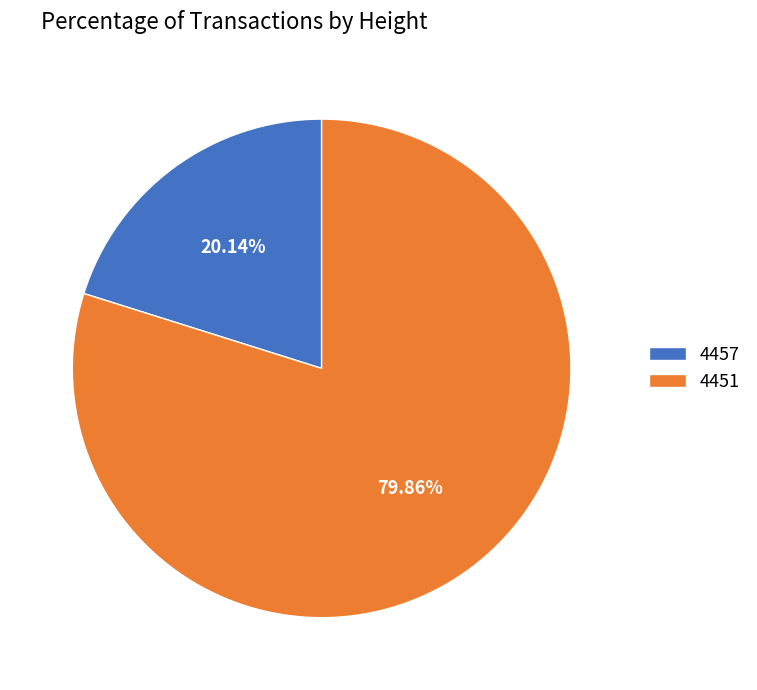

To the nearest percent, what portion does 4451 represent?

80%